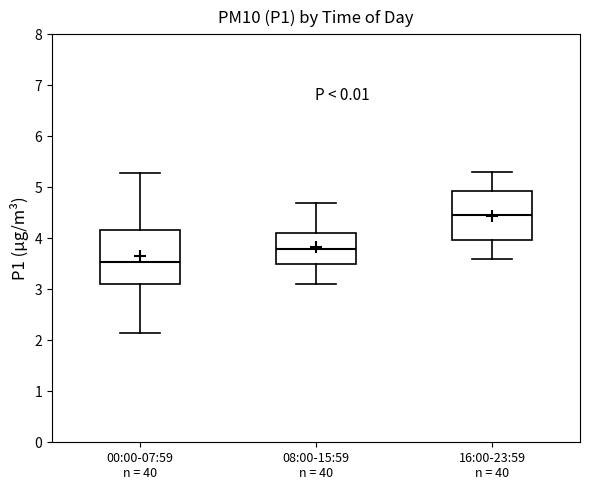

Reading left to right, read every box against the y-axis: the position of its median line, the range the box covers, and the ends of its whiskers. The values are not printed on the chart, so give them approximately, as read against the axis.

00:00-07:59 n = 40: median 3.5, box 3.1 to 4.2, whiskers 2.2 to 5.3
08:00-15:59 n = 40: median 3.8, box 3.5 to 4.1, whiskers 3.1 to 4.7
16:00-23:59 n = 40: median 4.5, box 4.0 to 4.9, whiskers 3.6 to 5.3